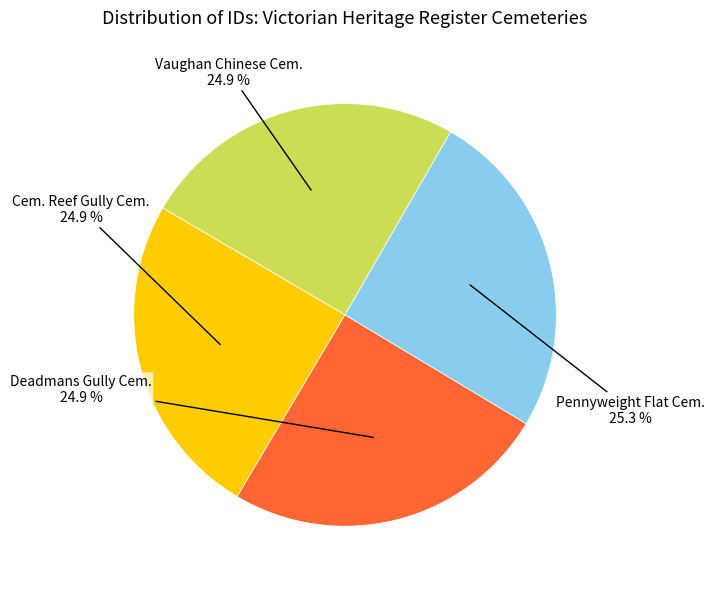

Is there a majority slice in this chart?

No